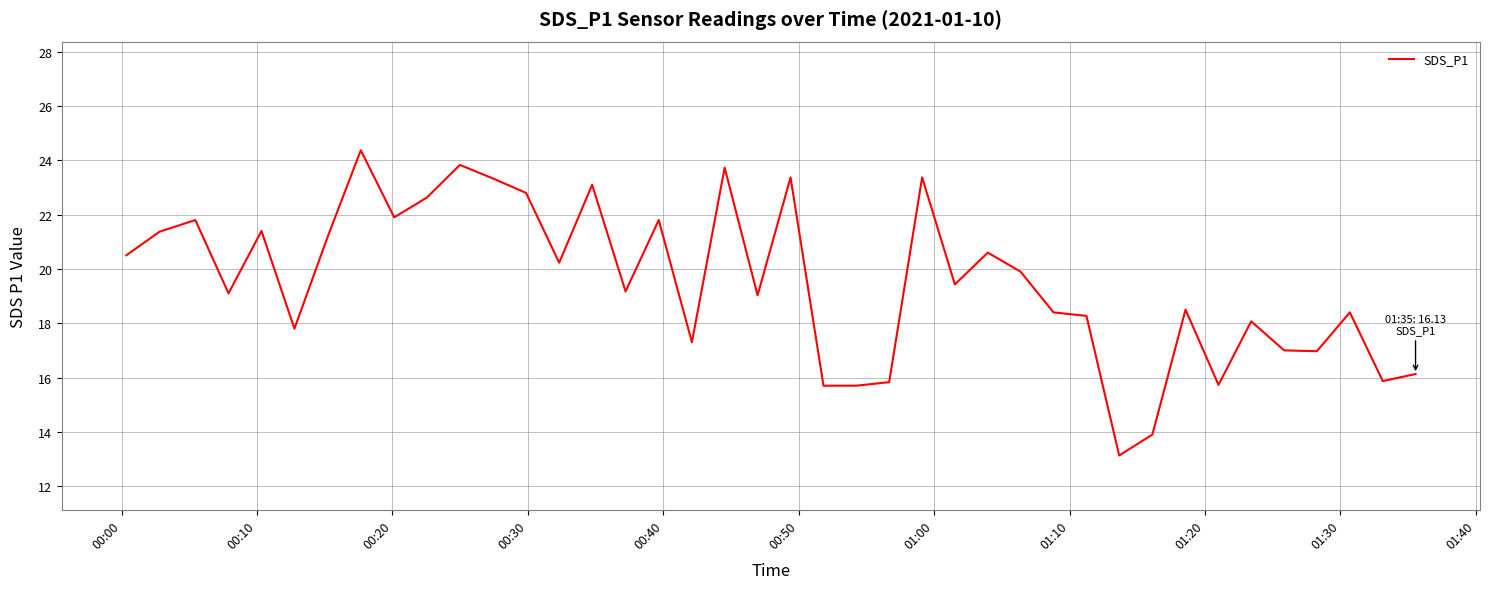

What is the smallest value displayed?

13.1